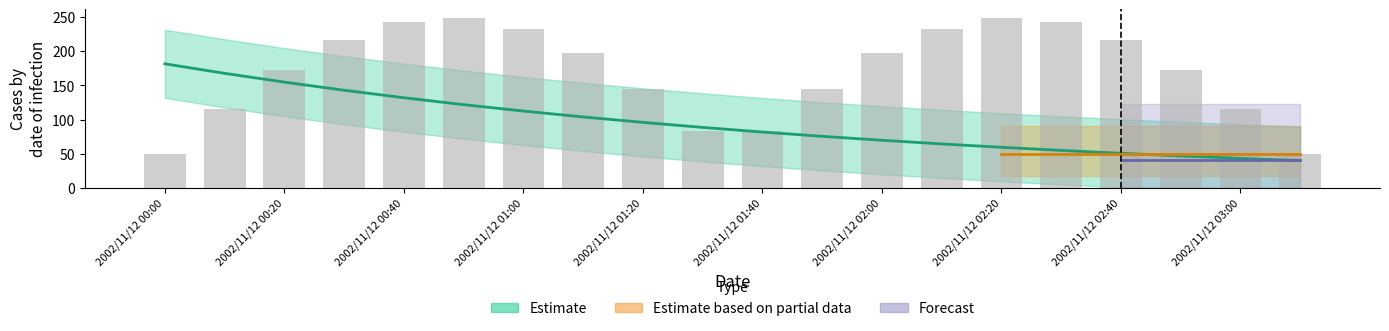

Reading right to left, list all the values displayed in this chart.

50.0	114.8	172.7	217.2	243.6	249.1	232.9	196.9	145.0	82.8	82.8	145.0	196.9	232.9	249.1	243.6	217.2	172.7	114.8	50.0